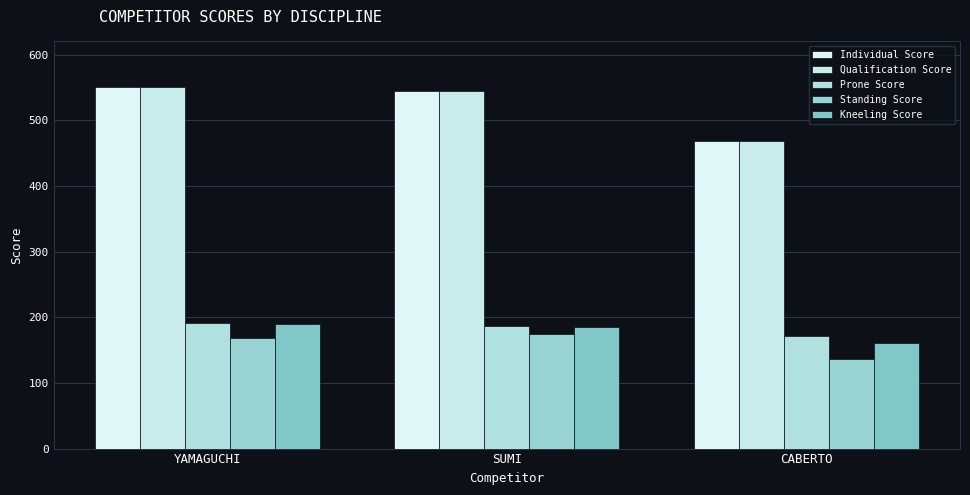

True or false: Qualification Score has a value of 550 at YAMAGUCHI.

True